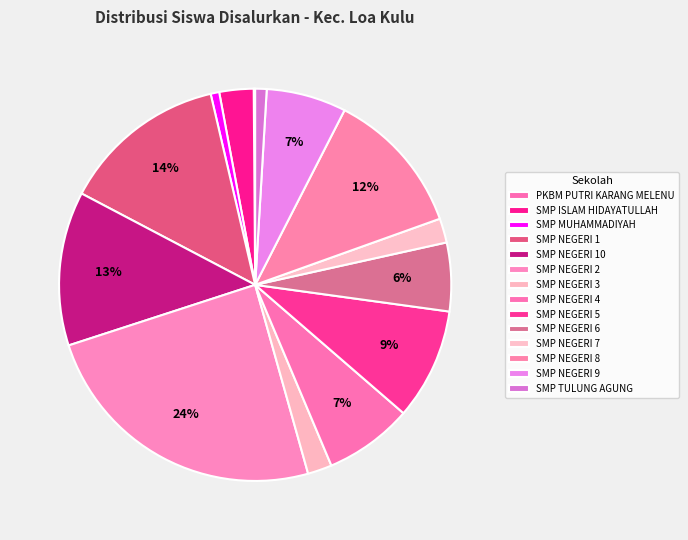

How many segments does this pie chart have?

14